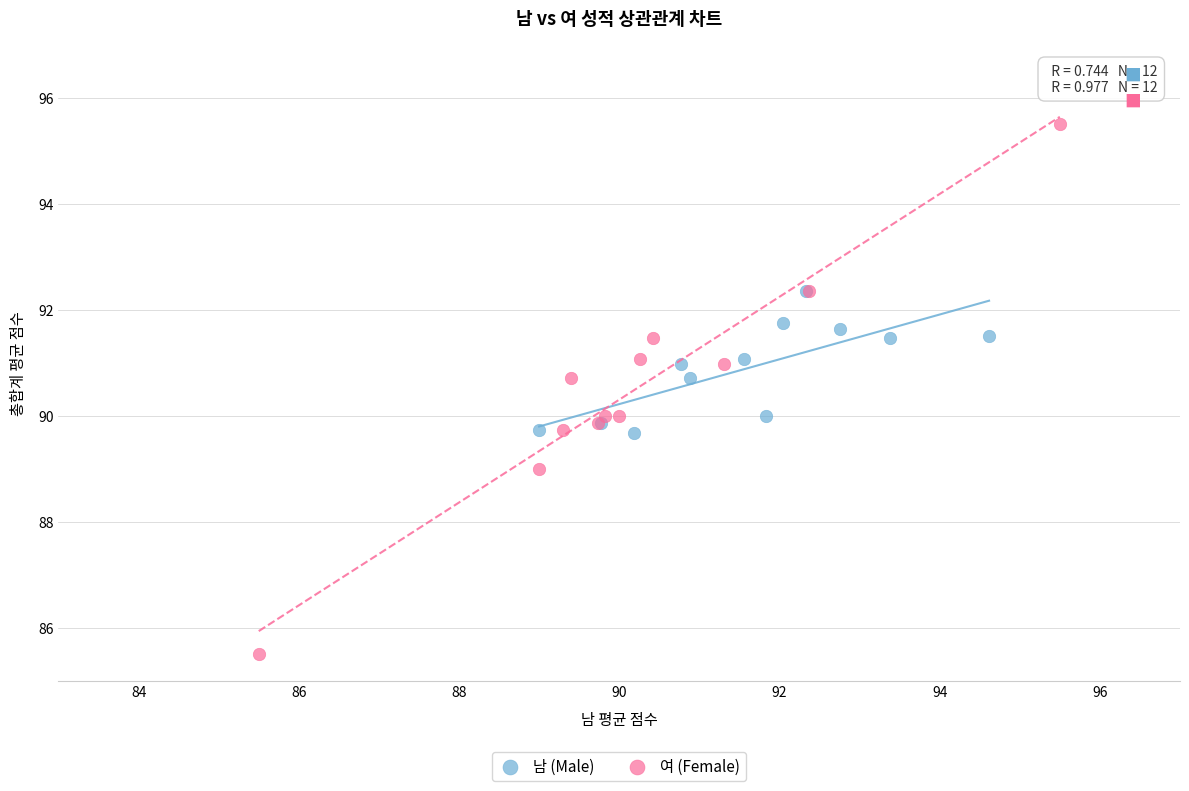

Which series has the widest spread of Y values?

여 (Female)